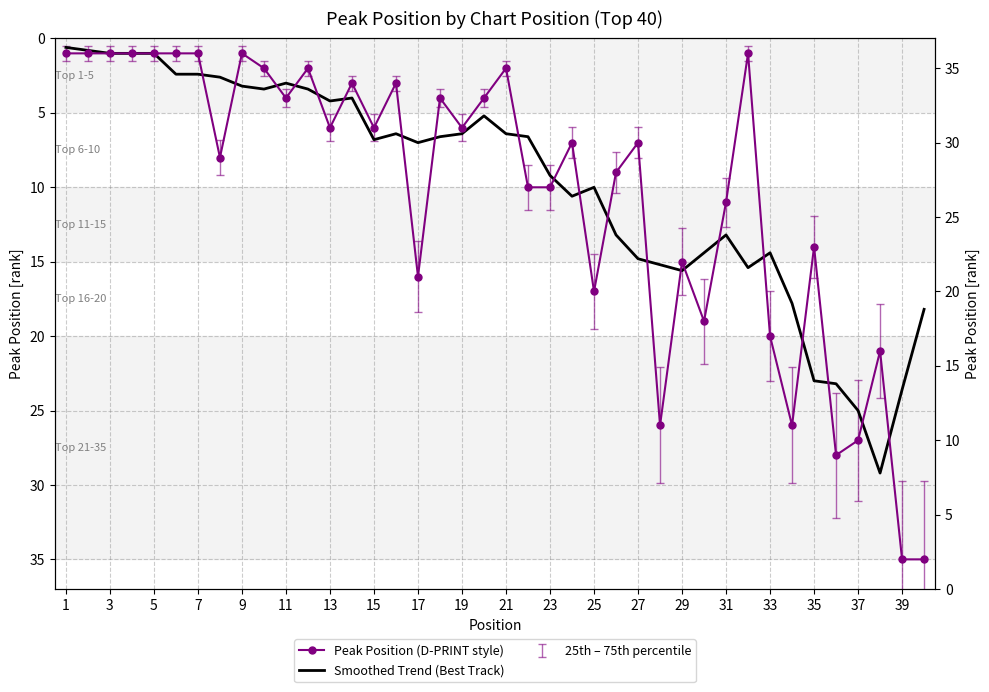

Is the value of Smoothed Trend (Best Track) at 15 greater than the value of Peak Position (D-PRINT style) at 26?

No